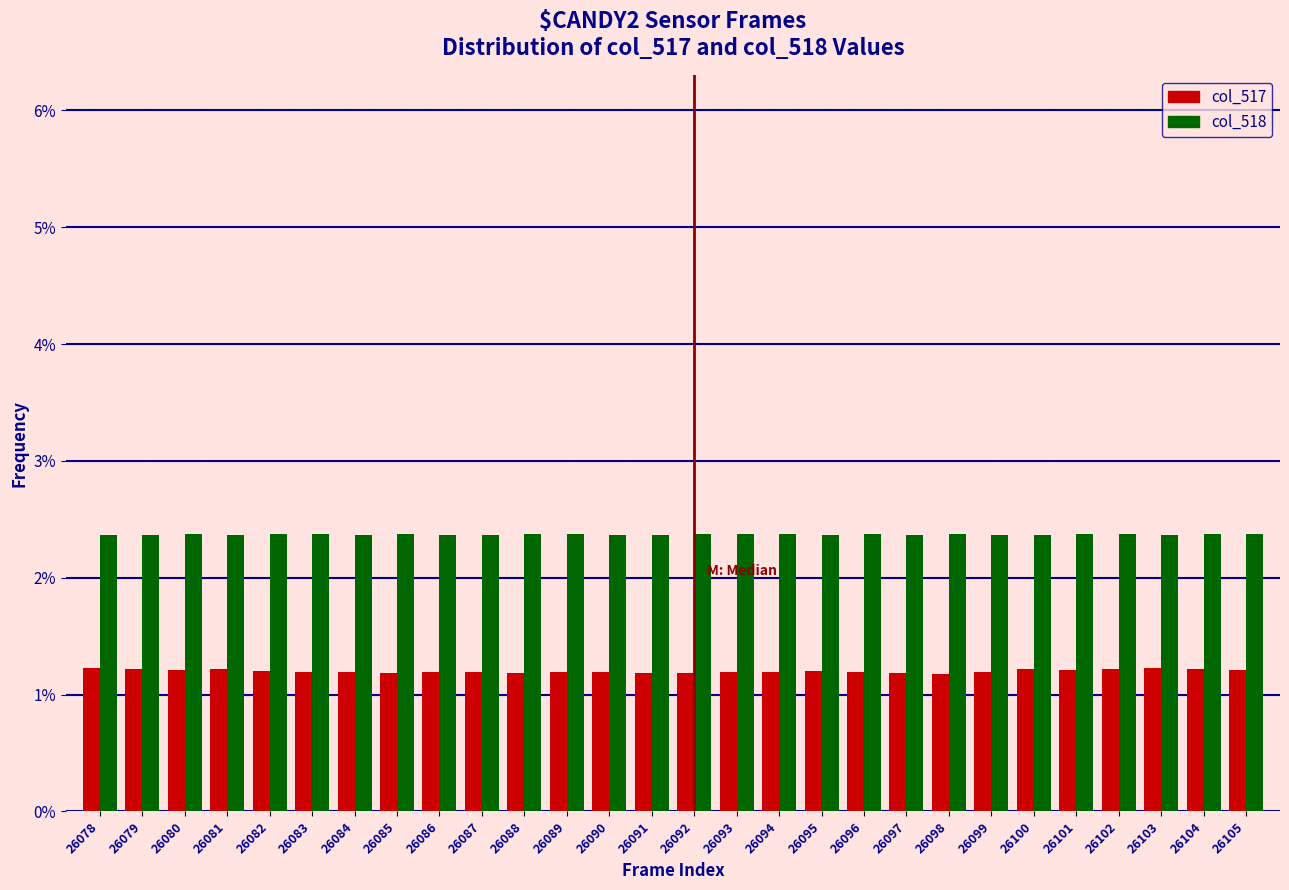

Is the value of col_518 at 26102 greater than the value of col_517 at 26082?

Yes